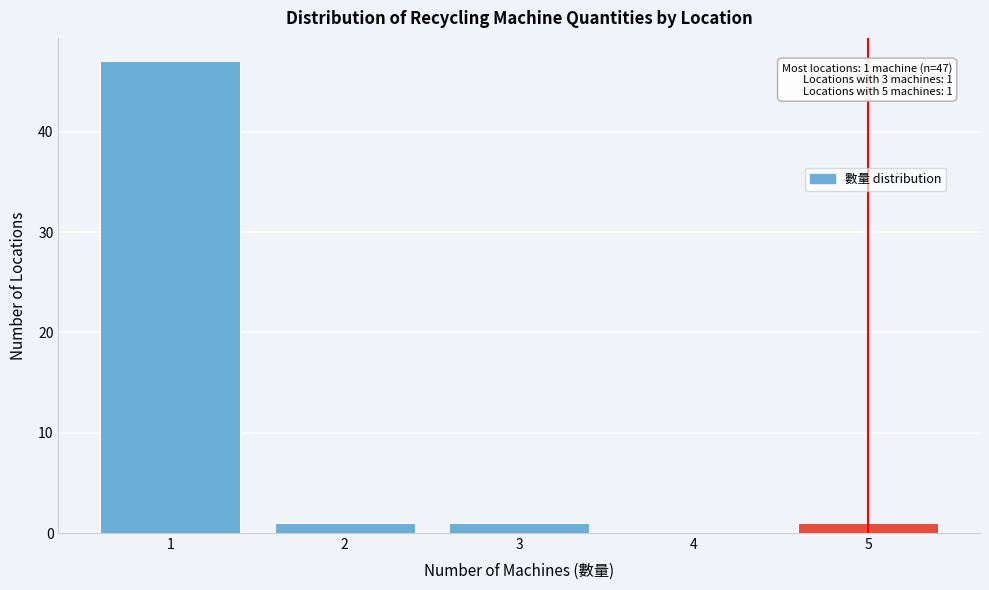

Which range on the x-axis has the tallest bar?

0.5 to 1.5